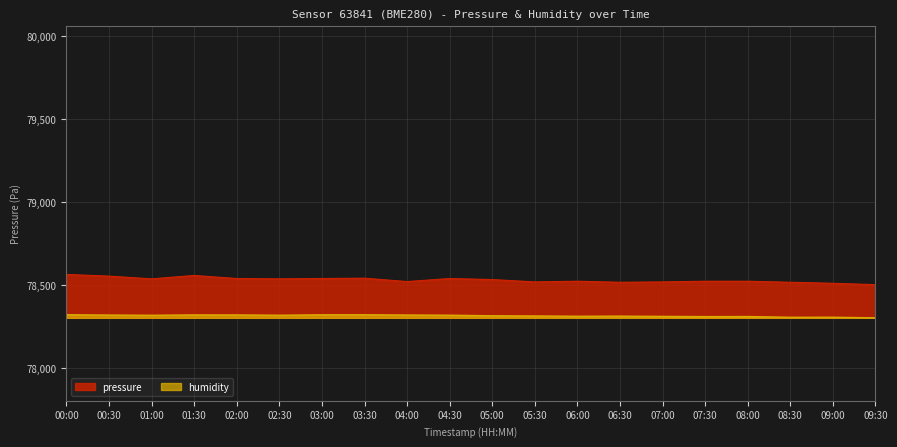

Does the chart display data point markers on the line(s)?

No